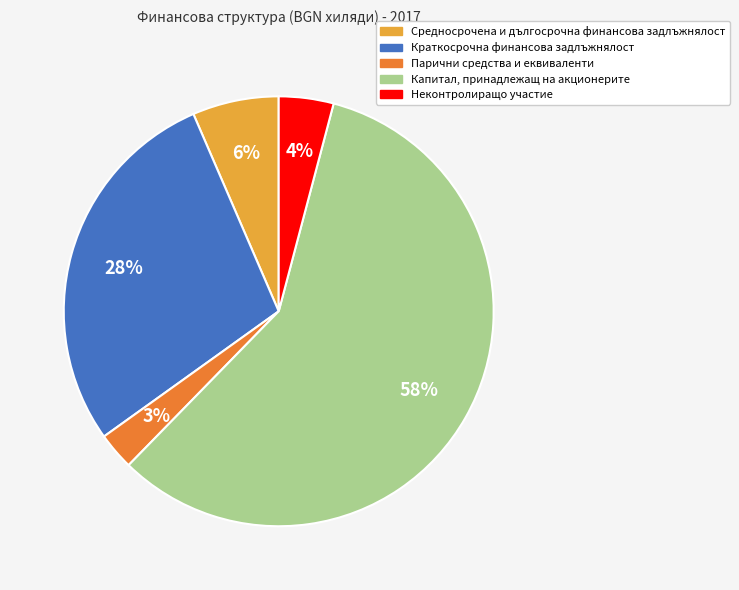

The Парични средства и еквиваленти slice represents 3% of the pie. True or false?

True